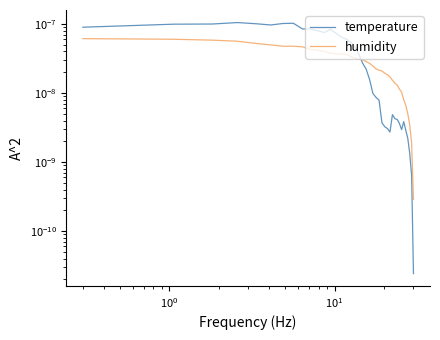

How many times do humidity and temperature cross each other?

1